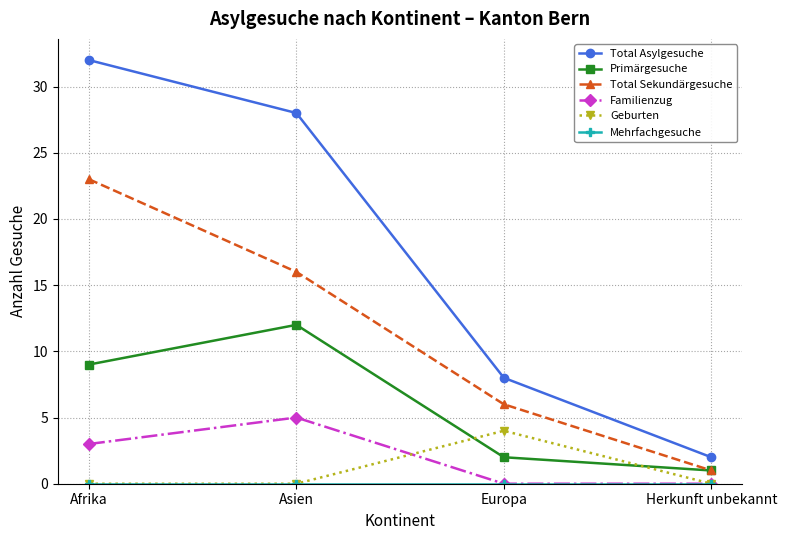

True or false: Familienzug has more than 2 points higher than both neighbors.

False